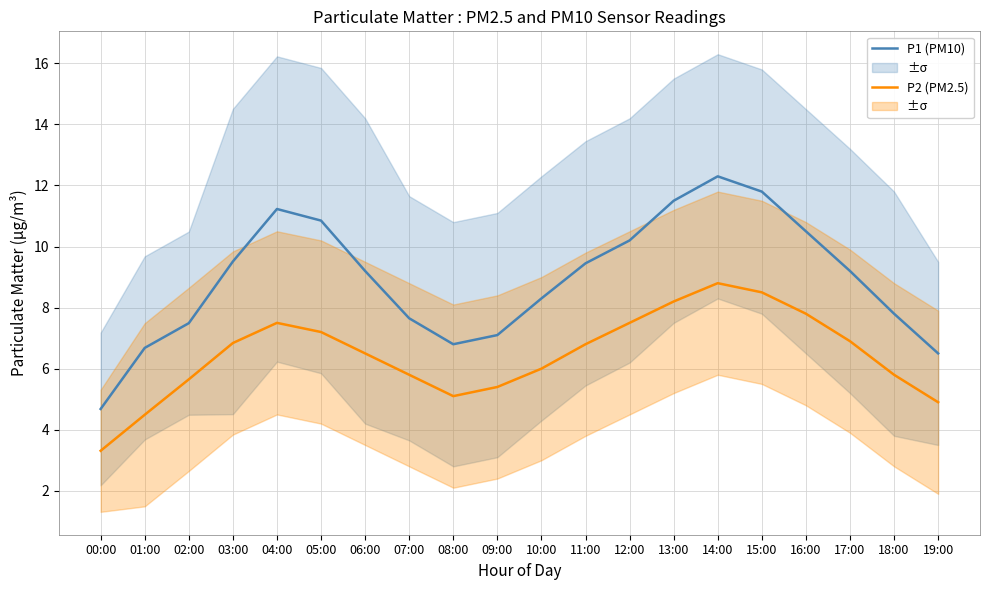

What is the greatest value displayed?

12.3